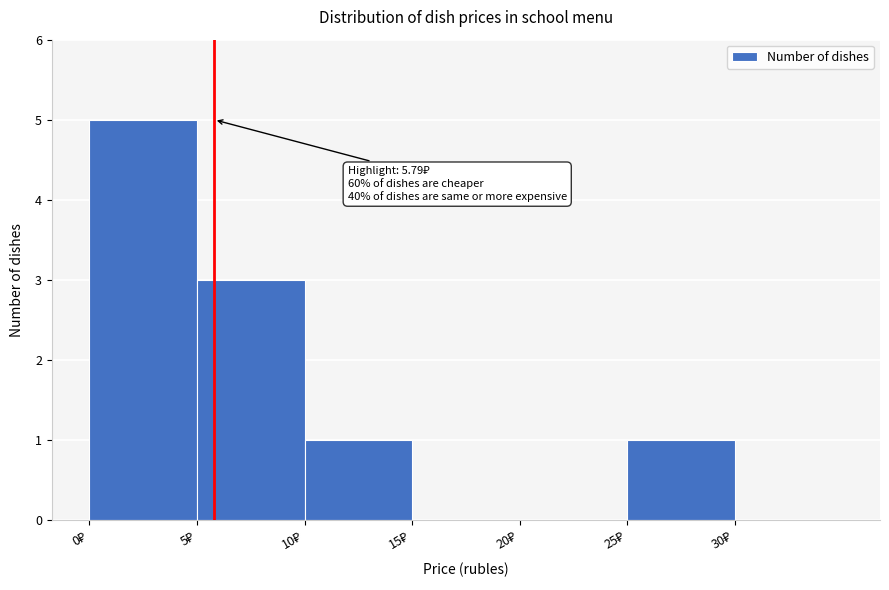

Over which range of the x-axis is the bar tallest?

0 to 5